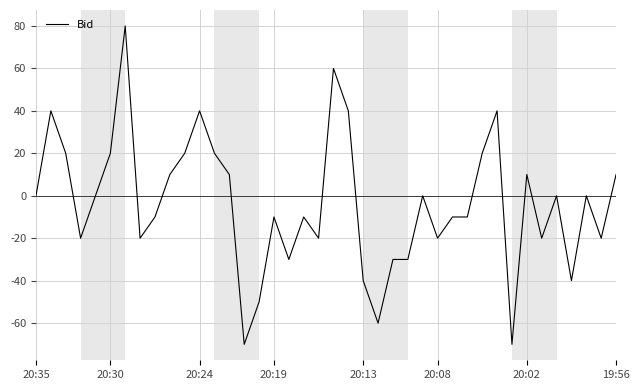

What is the difference between the maximum and minimum values?

150.0